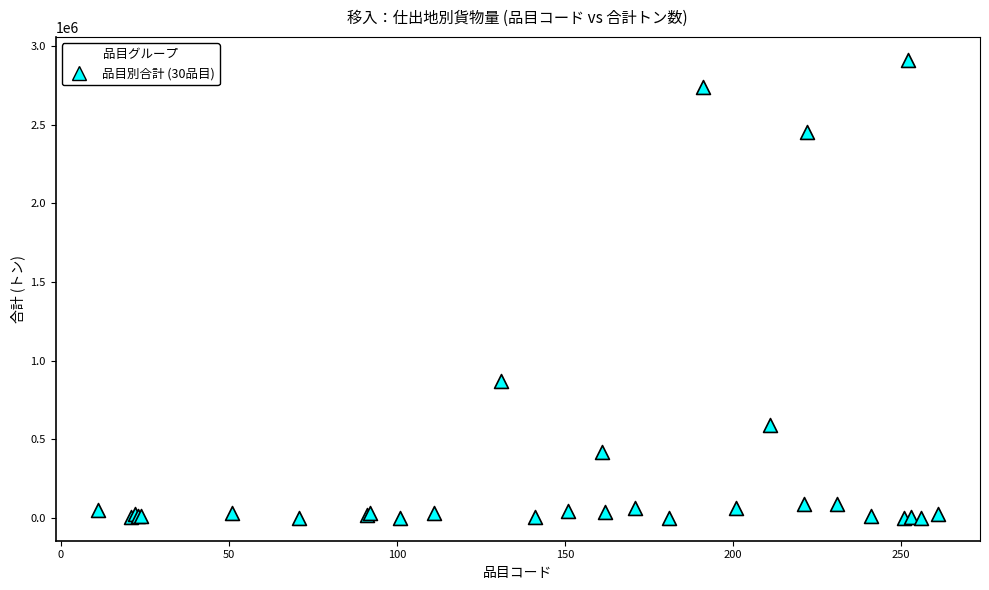

What Y value in the scatter plot is closest to 1456506?

868213.7